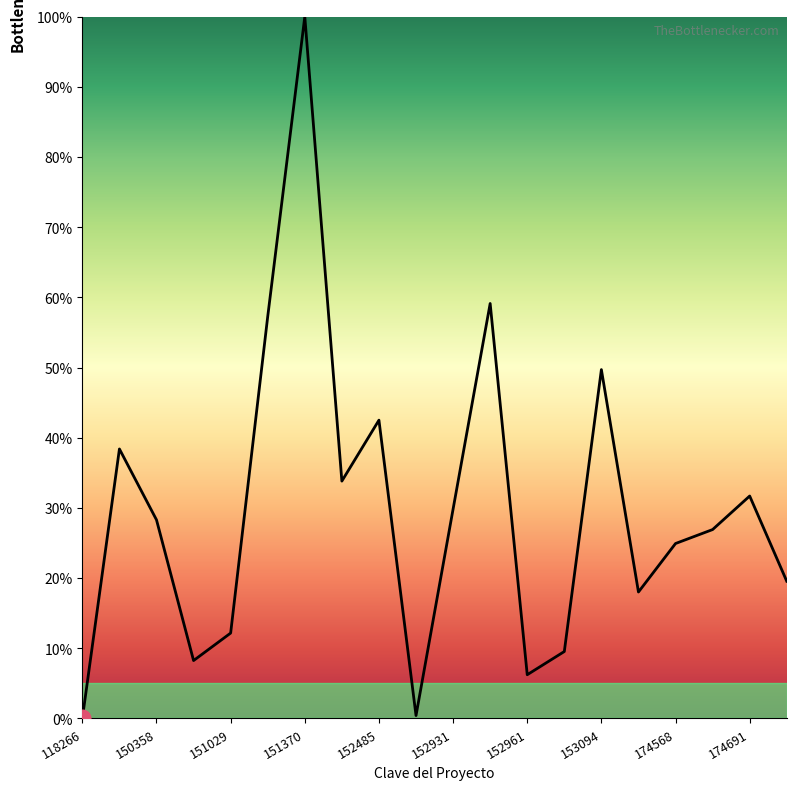

What is the difference between the maximum and minimum values?

100.0